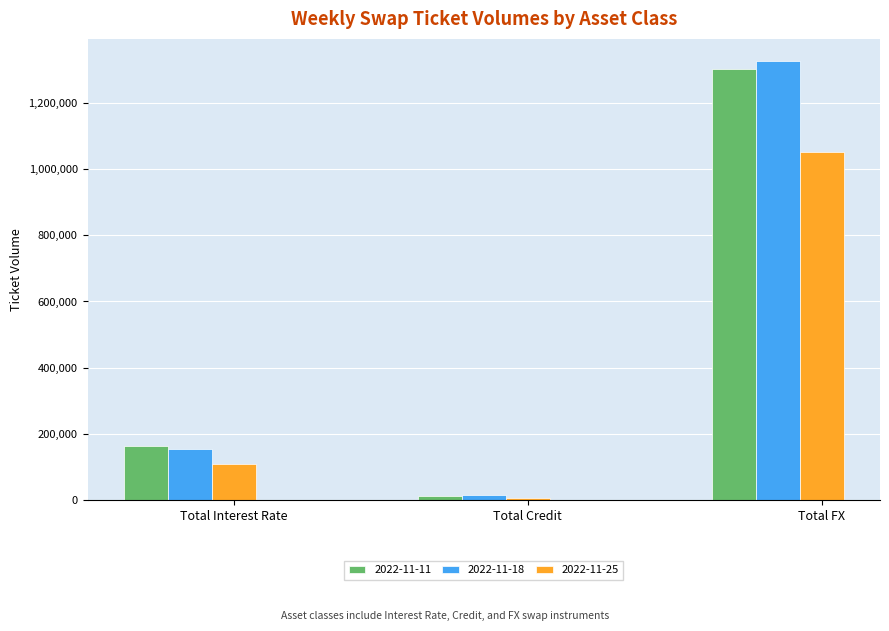

What is the sum of the 2022-11-18 values at Total FX and Total Interest Rate?

1480239